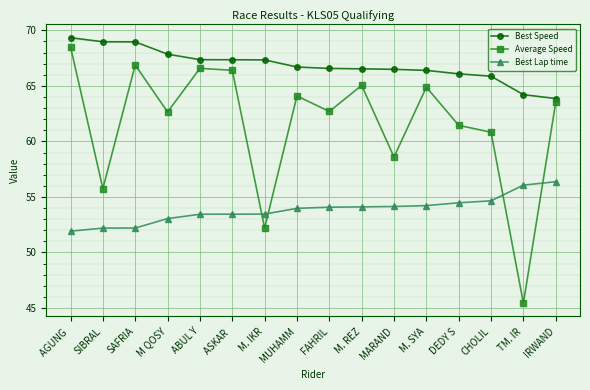

What value does the Best Speed series have at MUHAMM?

66.7